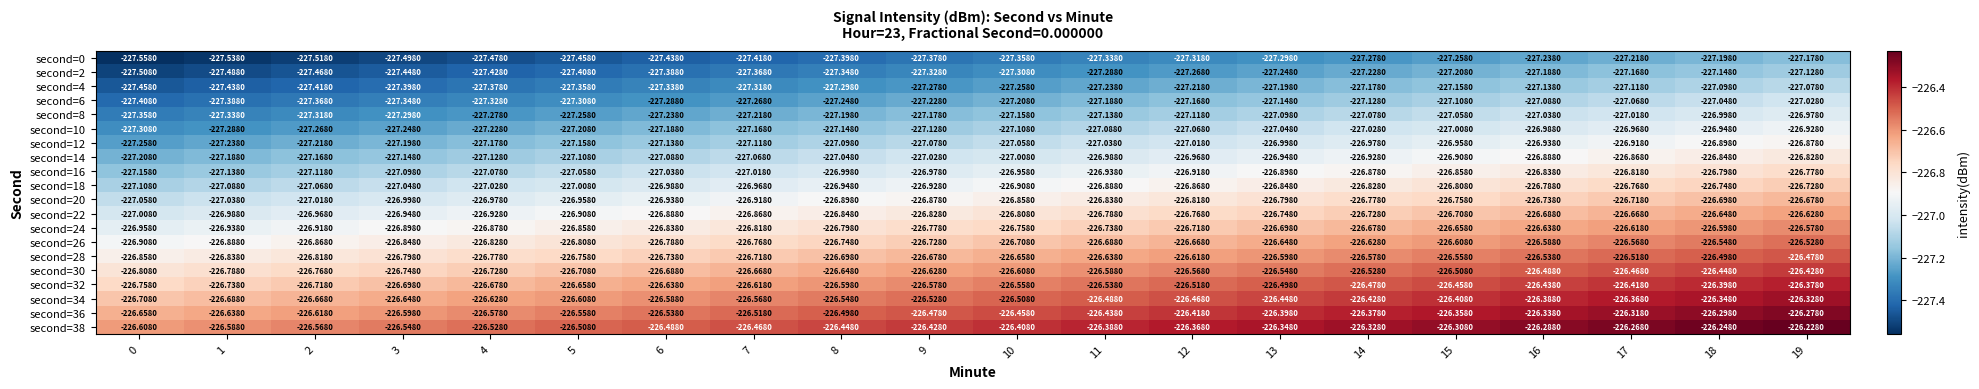

What is the smallest value displayed?

-227.6